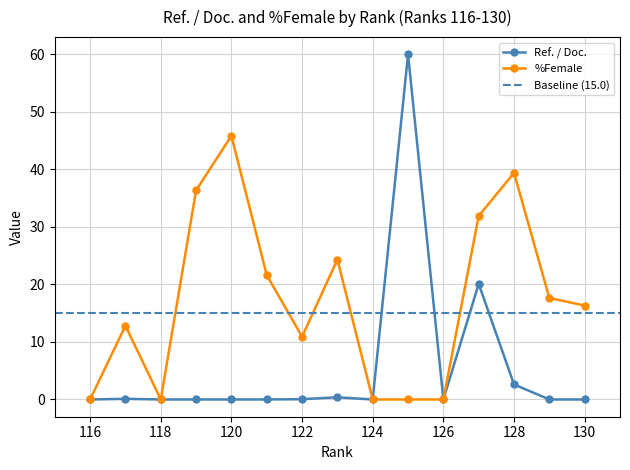

Does the chart have visible grid lines?

Yes